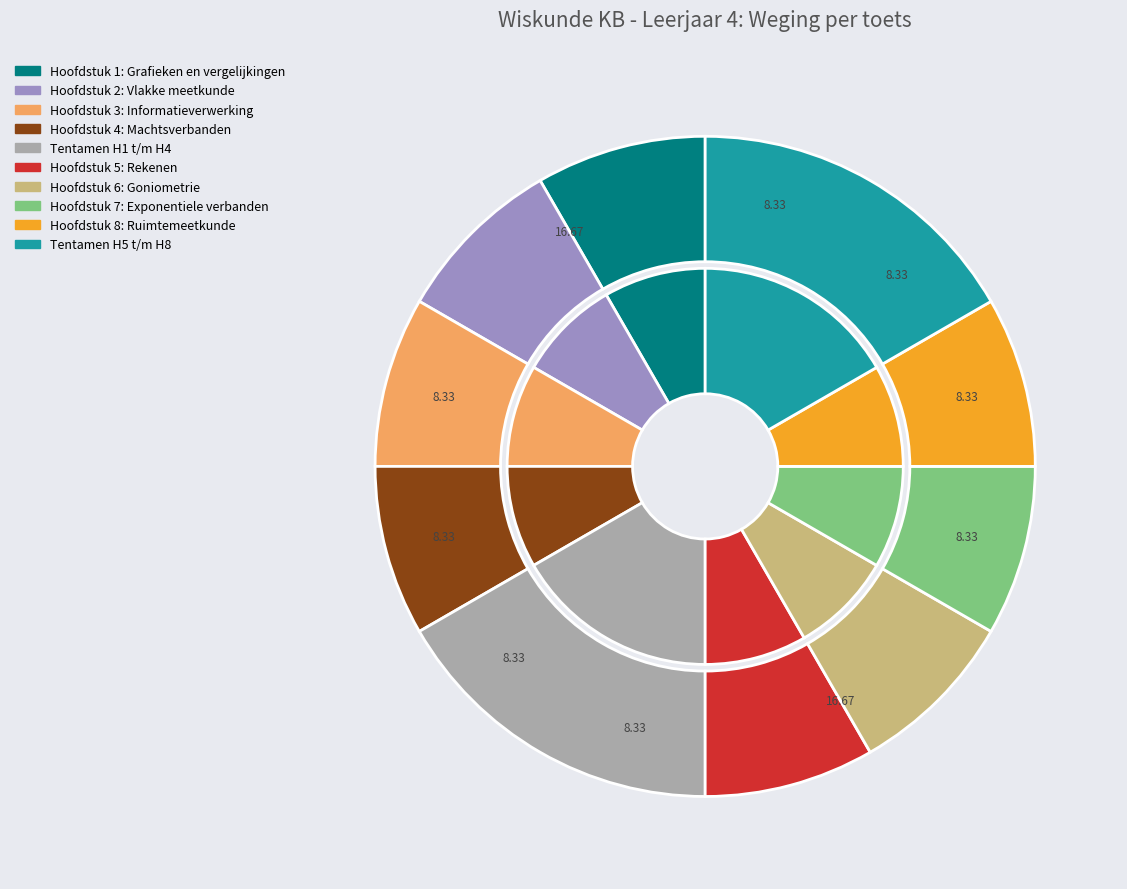

Does Tentamen H5 t/m H8 account for over 50% of the chart?

No